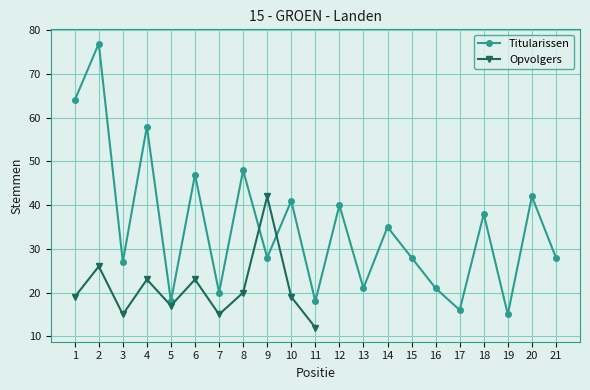

At which category does the data reach its first local peak?

2